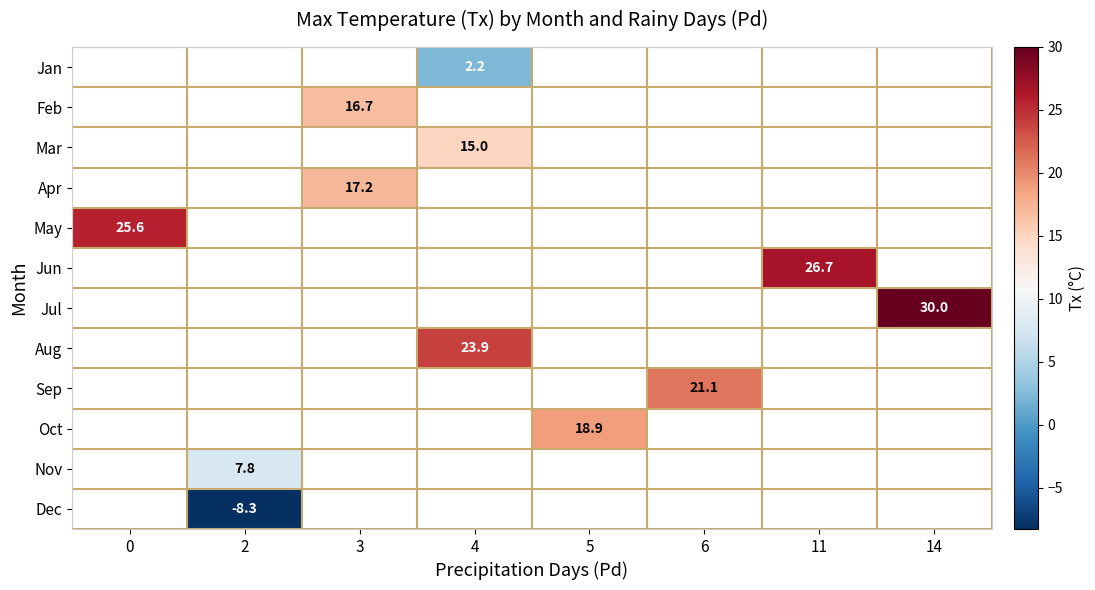

The Feb series shows 16.7 at 3. True or false?

True